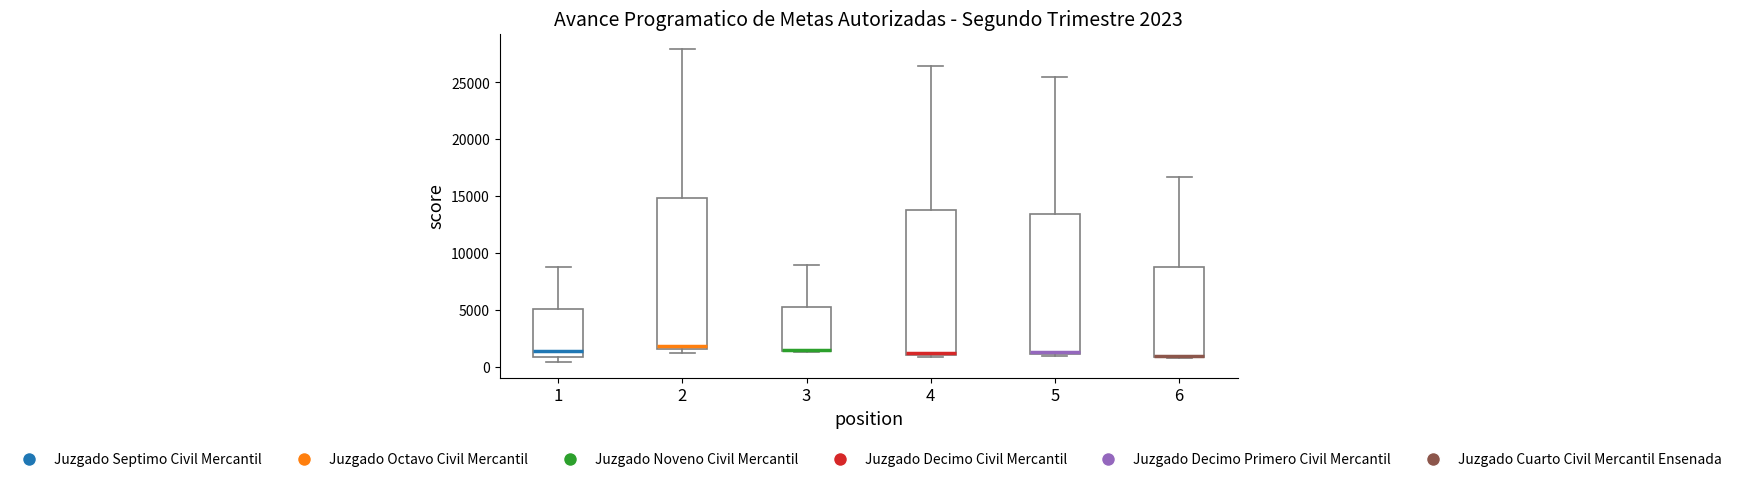

Comparing the boxes themselves (not the whiskers), which one is the tallest?

2